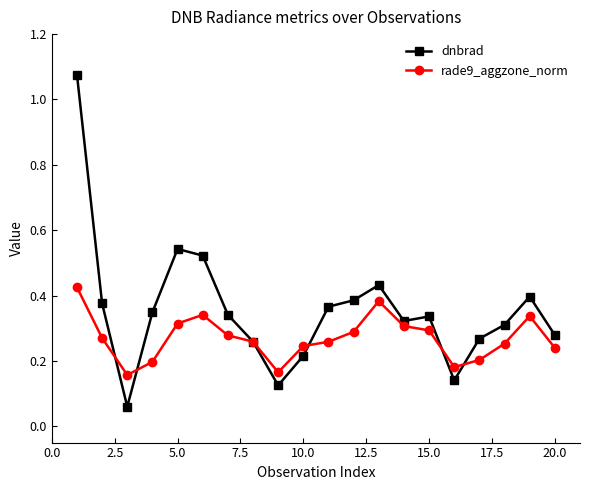

List the series in order of their peak value, lowest first.

rade9_aggzone_norm, dnbrad